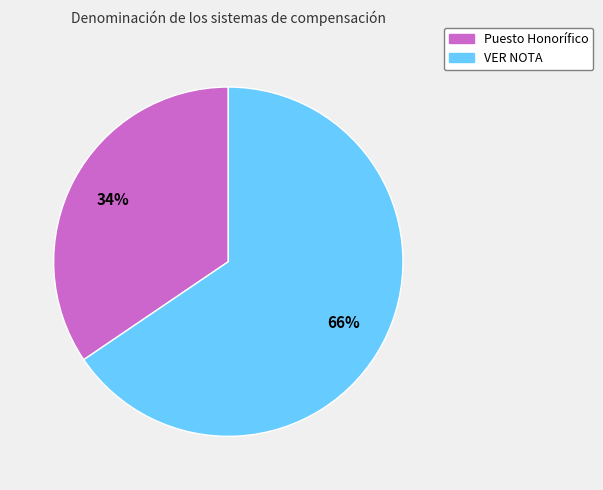

Rank the categories by value from lowest to highest.

Puesto Honorífico, VER NOTA